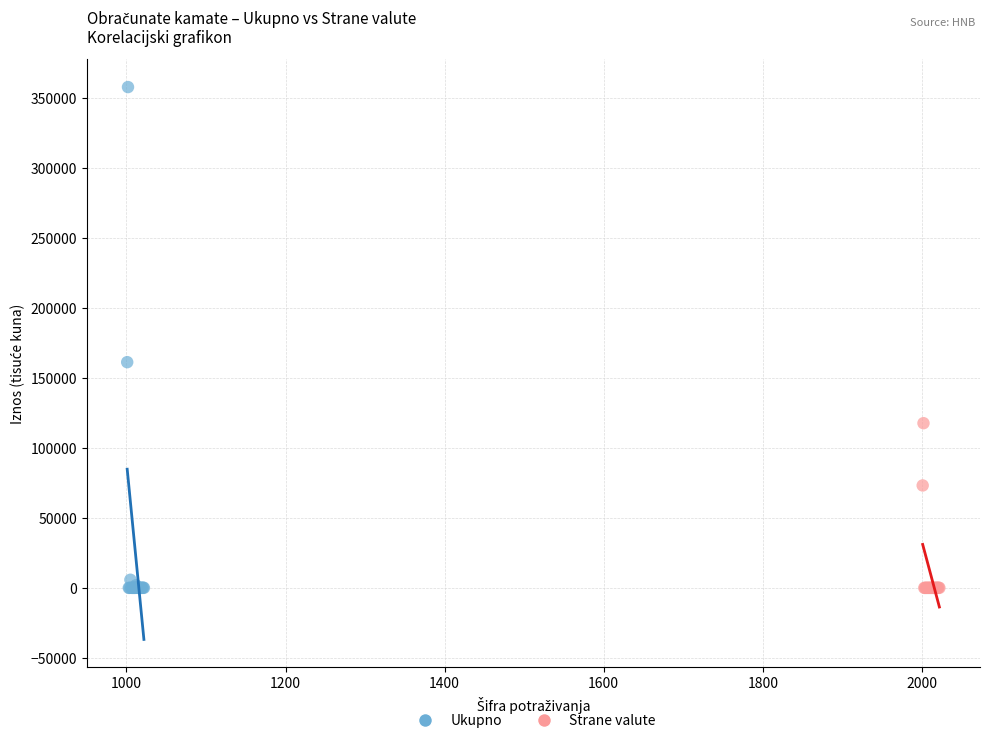

Which series contains the highest Y value?

Ukupno